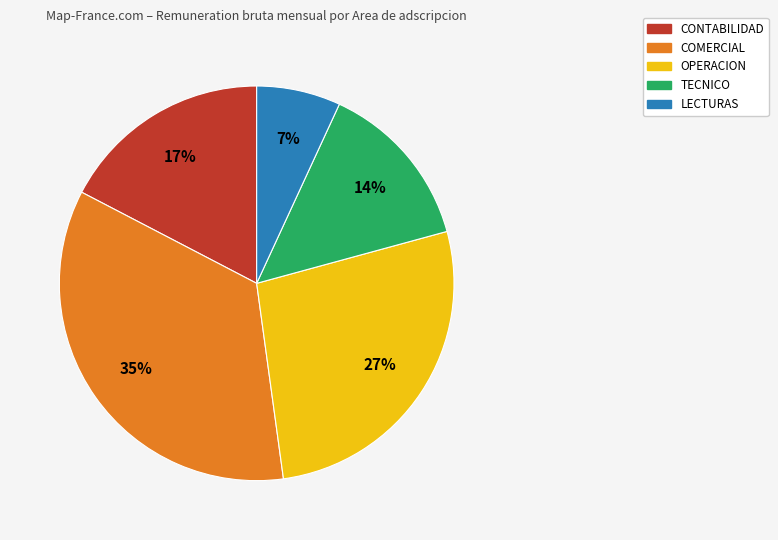

To the nearest percent, what is the difference between the largest and smallest slice percentages?

28%